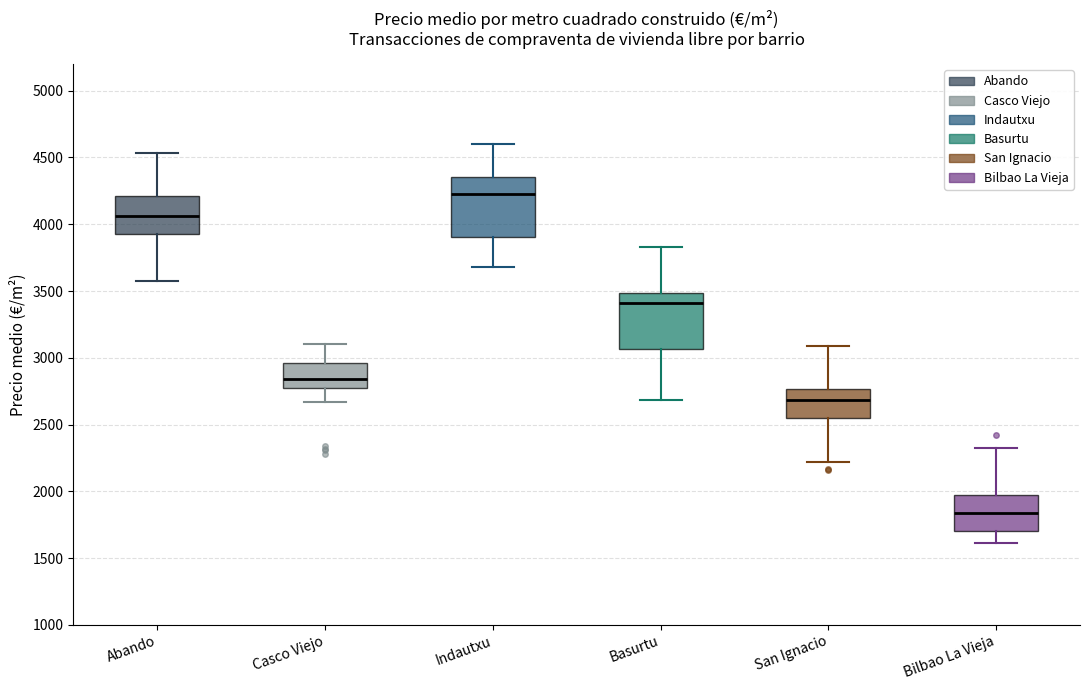

Which box has the highest median line?

Indautxu